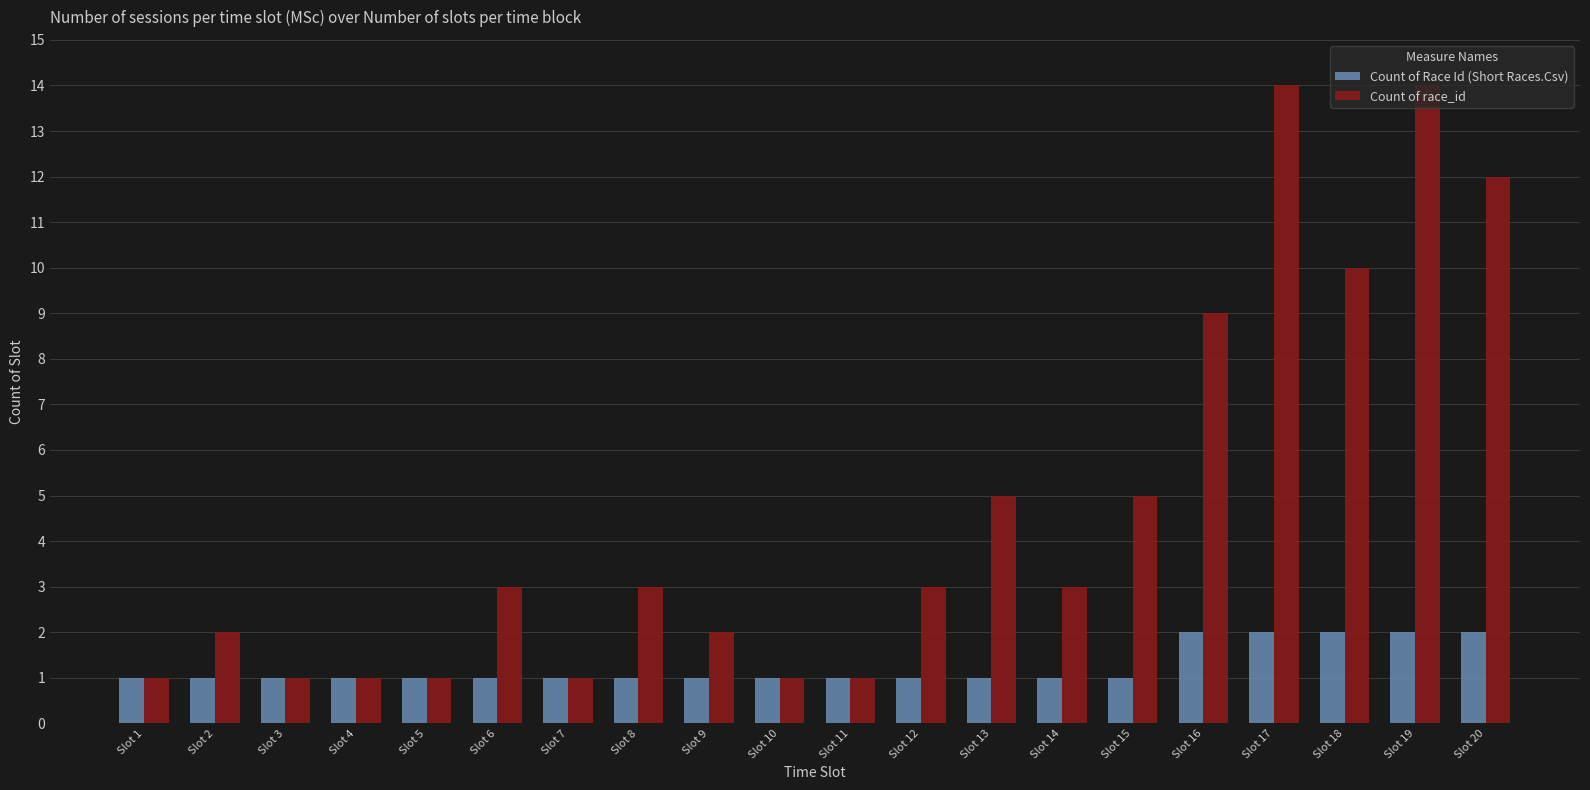

What is the maximum value shown in the chart?

14